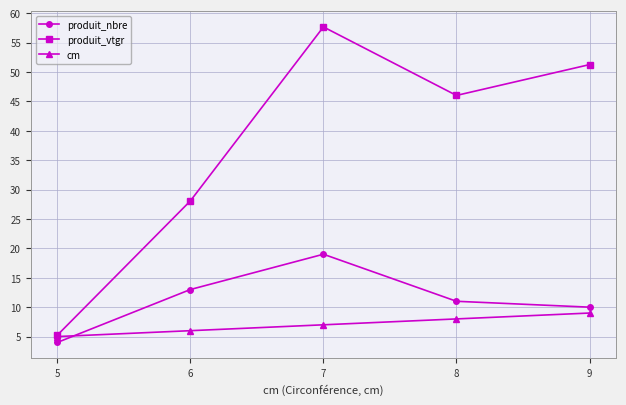

True or false: produit_nbre and produit_vtgr intersect in this chart.

False